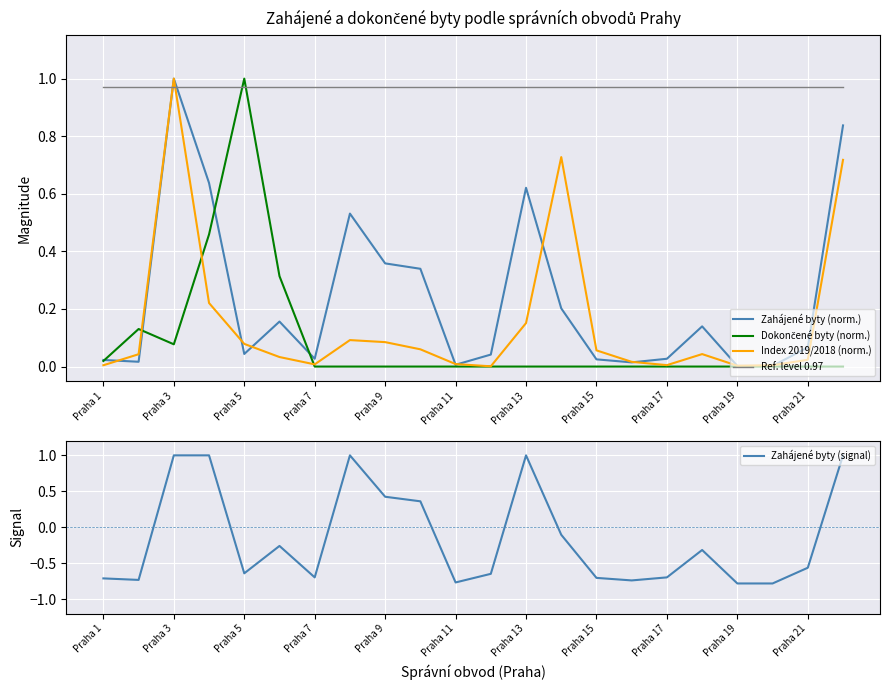

The Zahájené byty (signal) series shows -0.4 at 19. True or false?

False